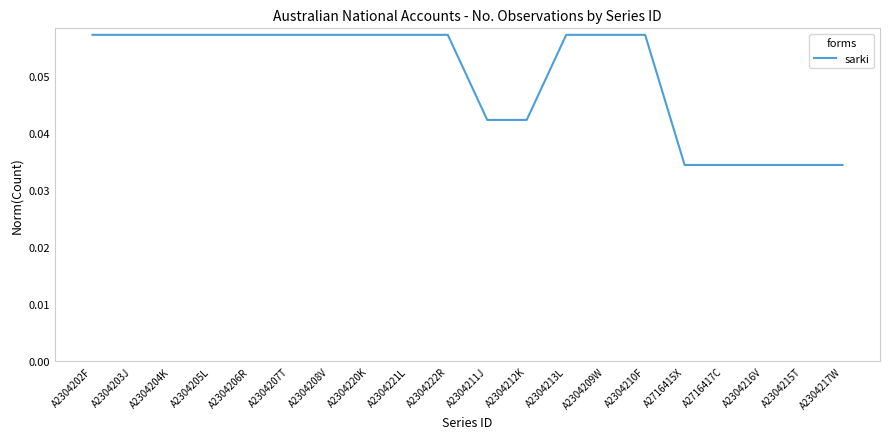

What position from the right is A2304209W?

7